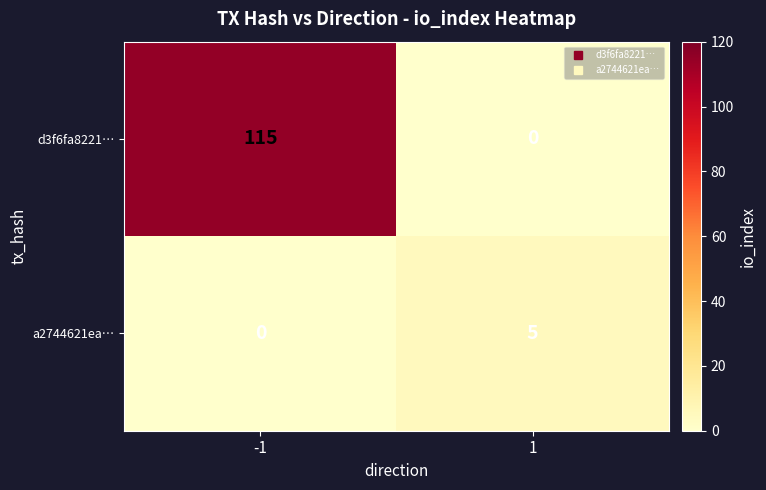

What is the greatest value displayed?

115